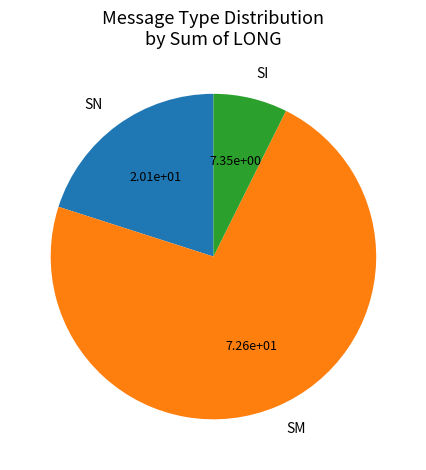

Rank the categories by value from highest to lowest.

SM, SN, SI